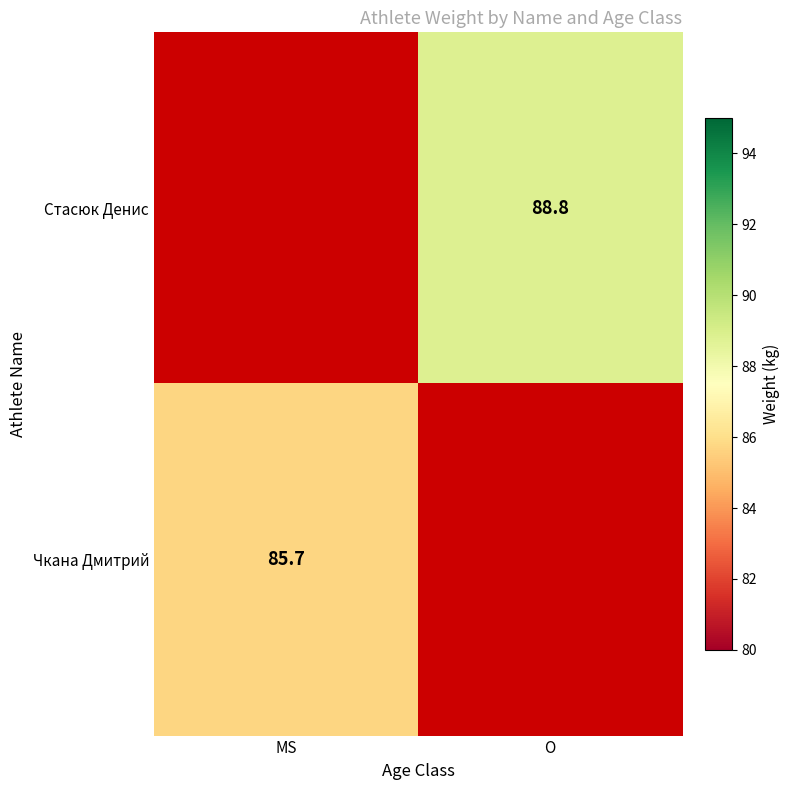

True or false: Стасюк Денис has a value of 52.3 at O.

False